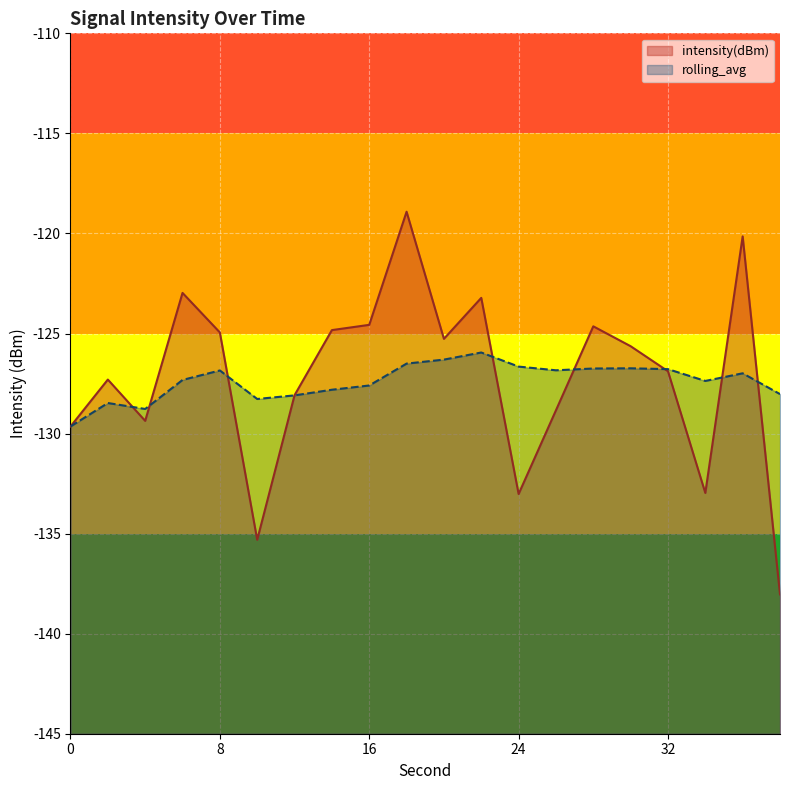

At which category is the sum across all series the highest?

18